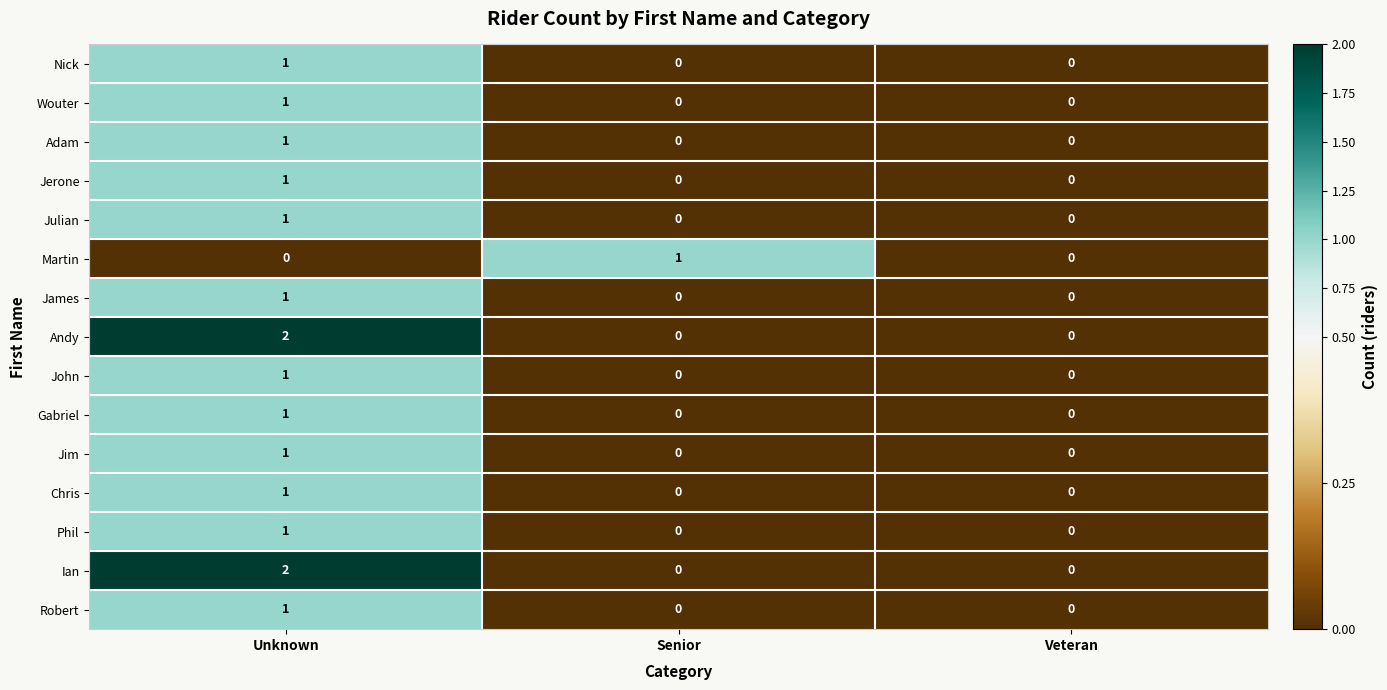

True or false: Nick has a value of 1 at Unknown.

True